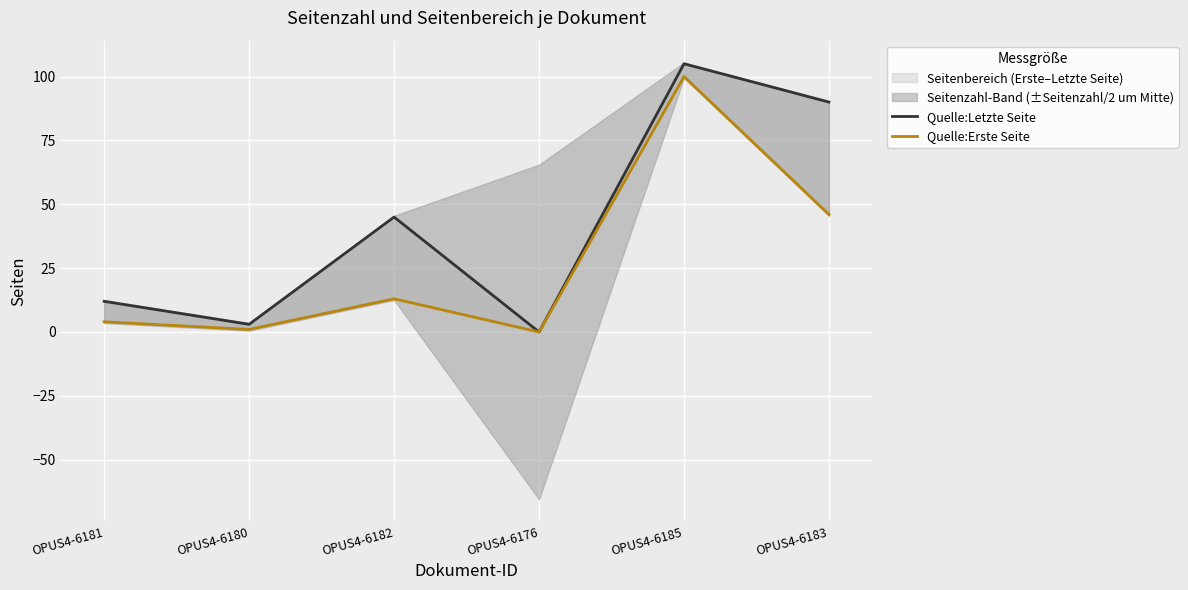

Between OPUS4-6176 and OPUS4-6183, which series saw the biggest shift?

Quelle:Letzte Seite